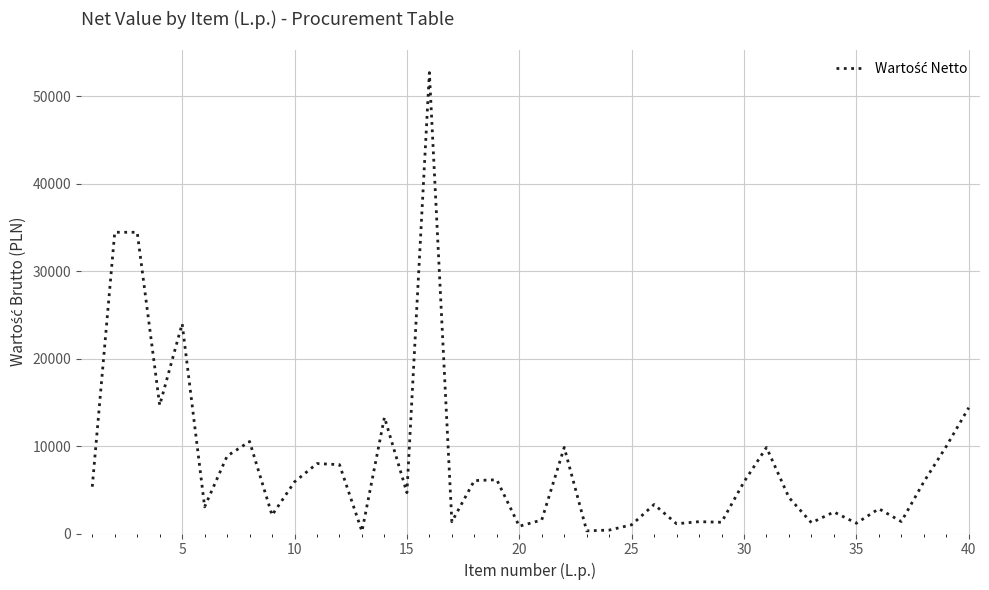

How many lines are shown in the chart?

1